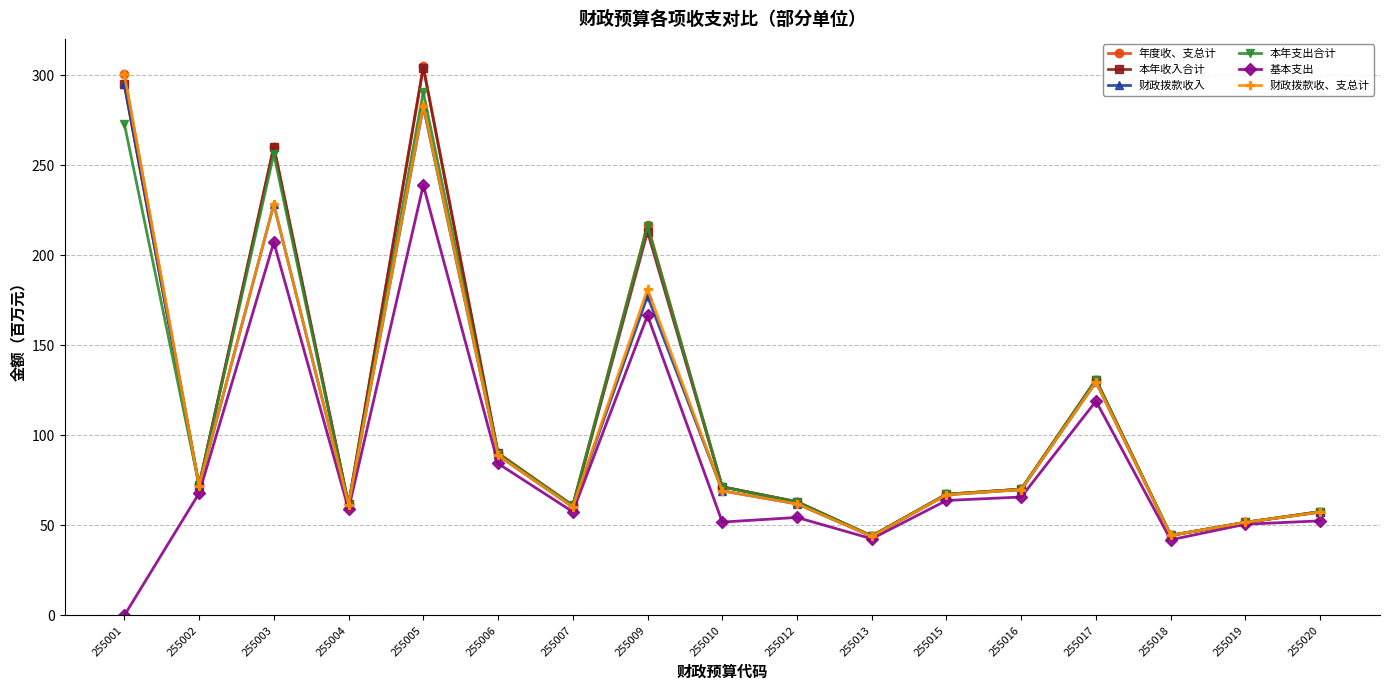

Is this an area chart (filled region under the line)?

No